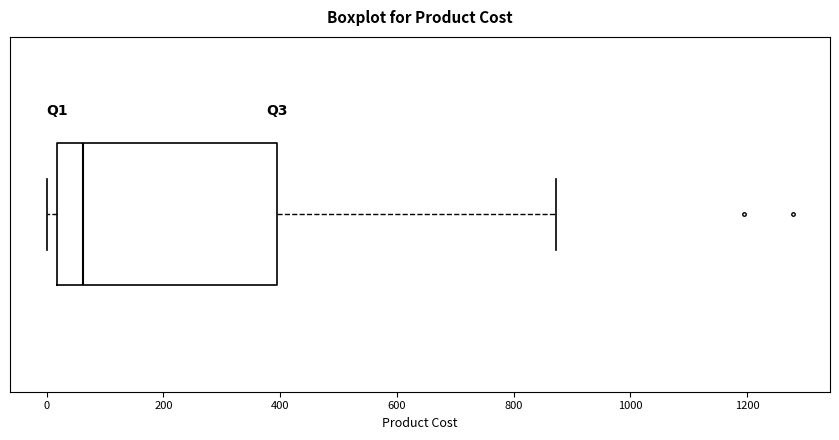

Where does the right whisker of the box end on the x-axis? The values are not printed on the chart, so give them approximately, as read against the axis.

880